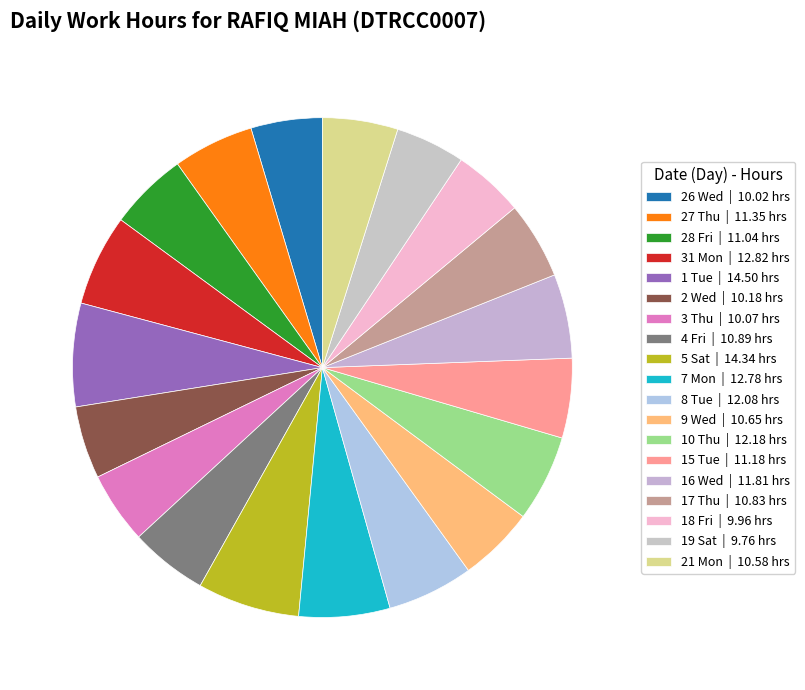

Is there a majority slice in this chart?

No